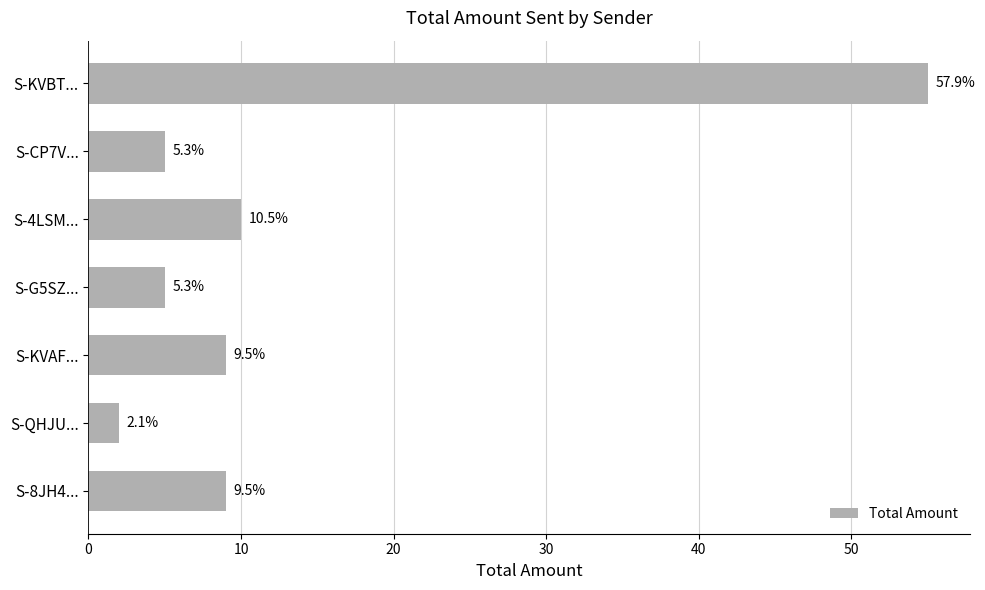

How many bars are there in total?

7